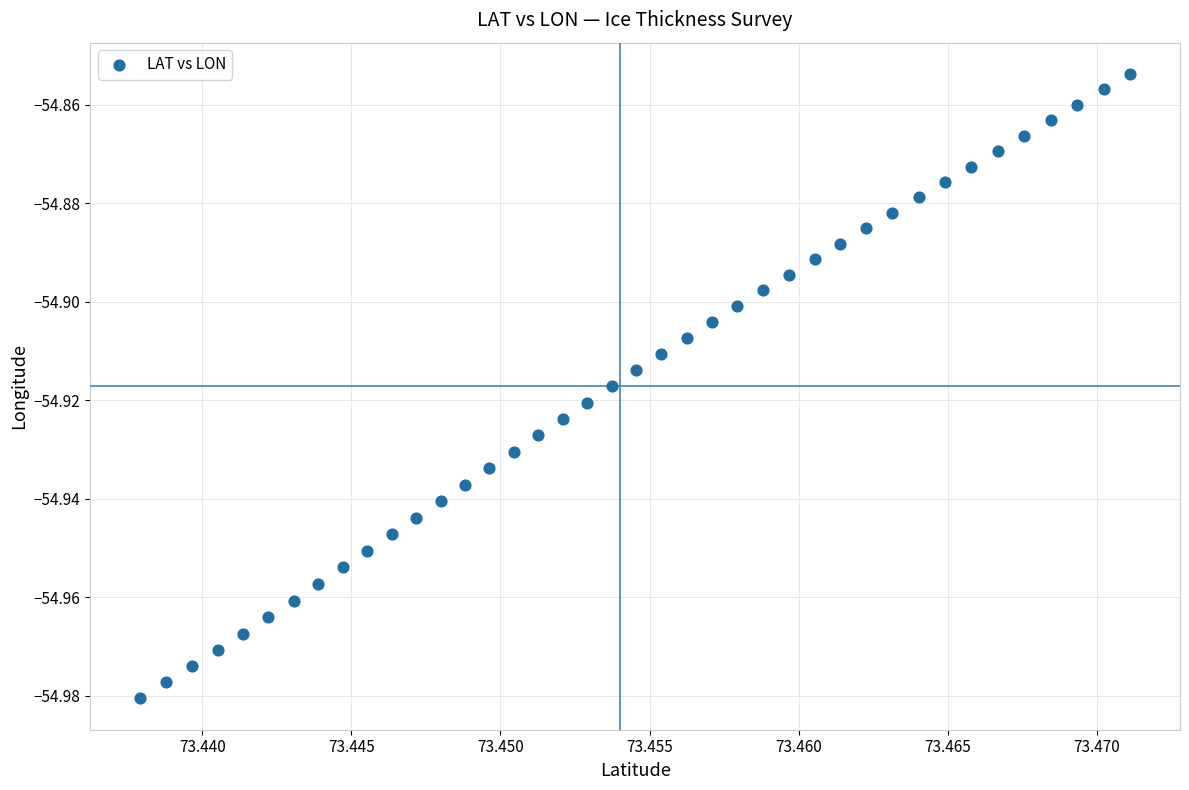

Count the number of points in this scatter plot.

40